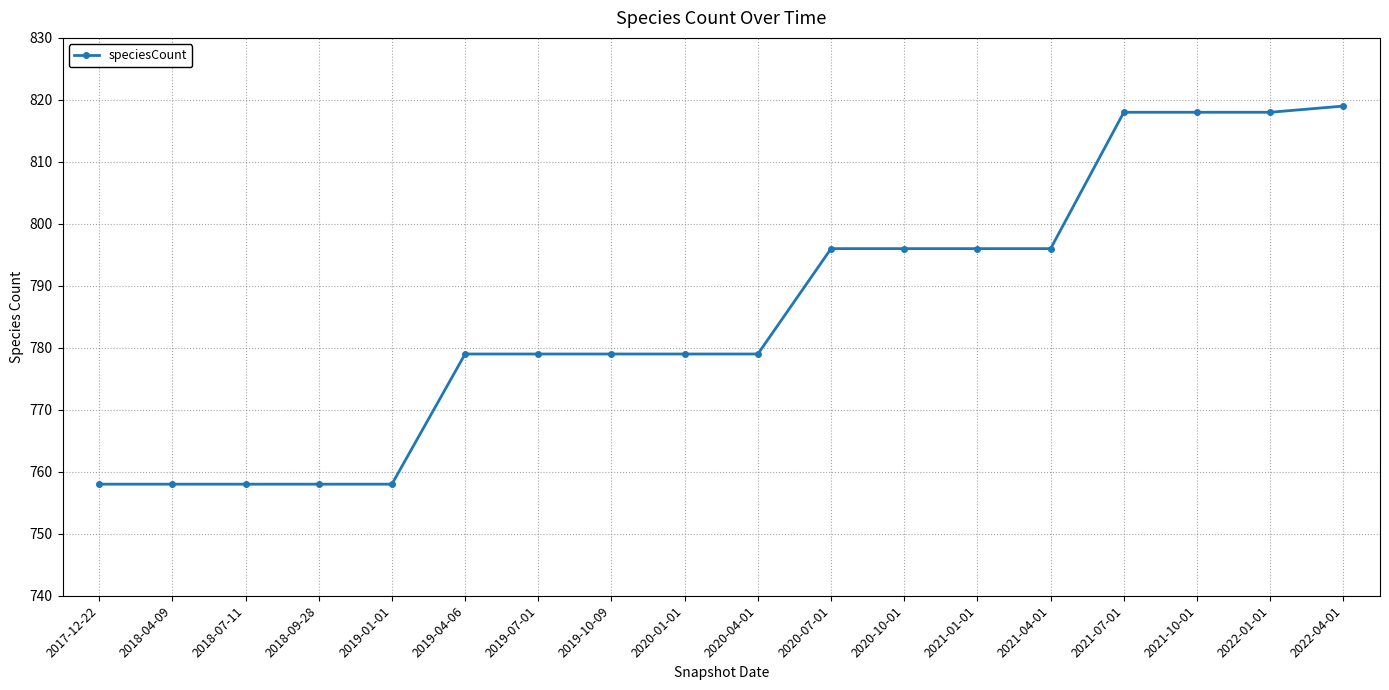

What is the label of the 9th point from the left?

2020-01-01